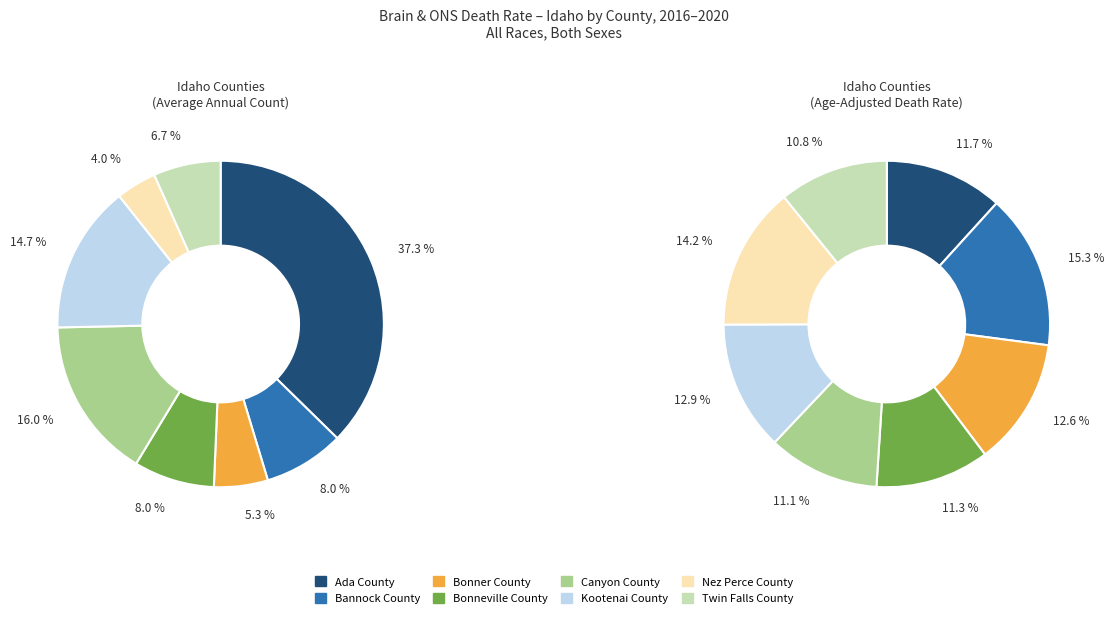

To the nearest percent, what is the difference between the Nez Perce County and Bonner County slice percentages?

1%